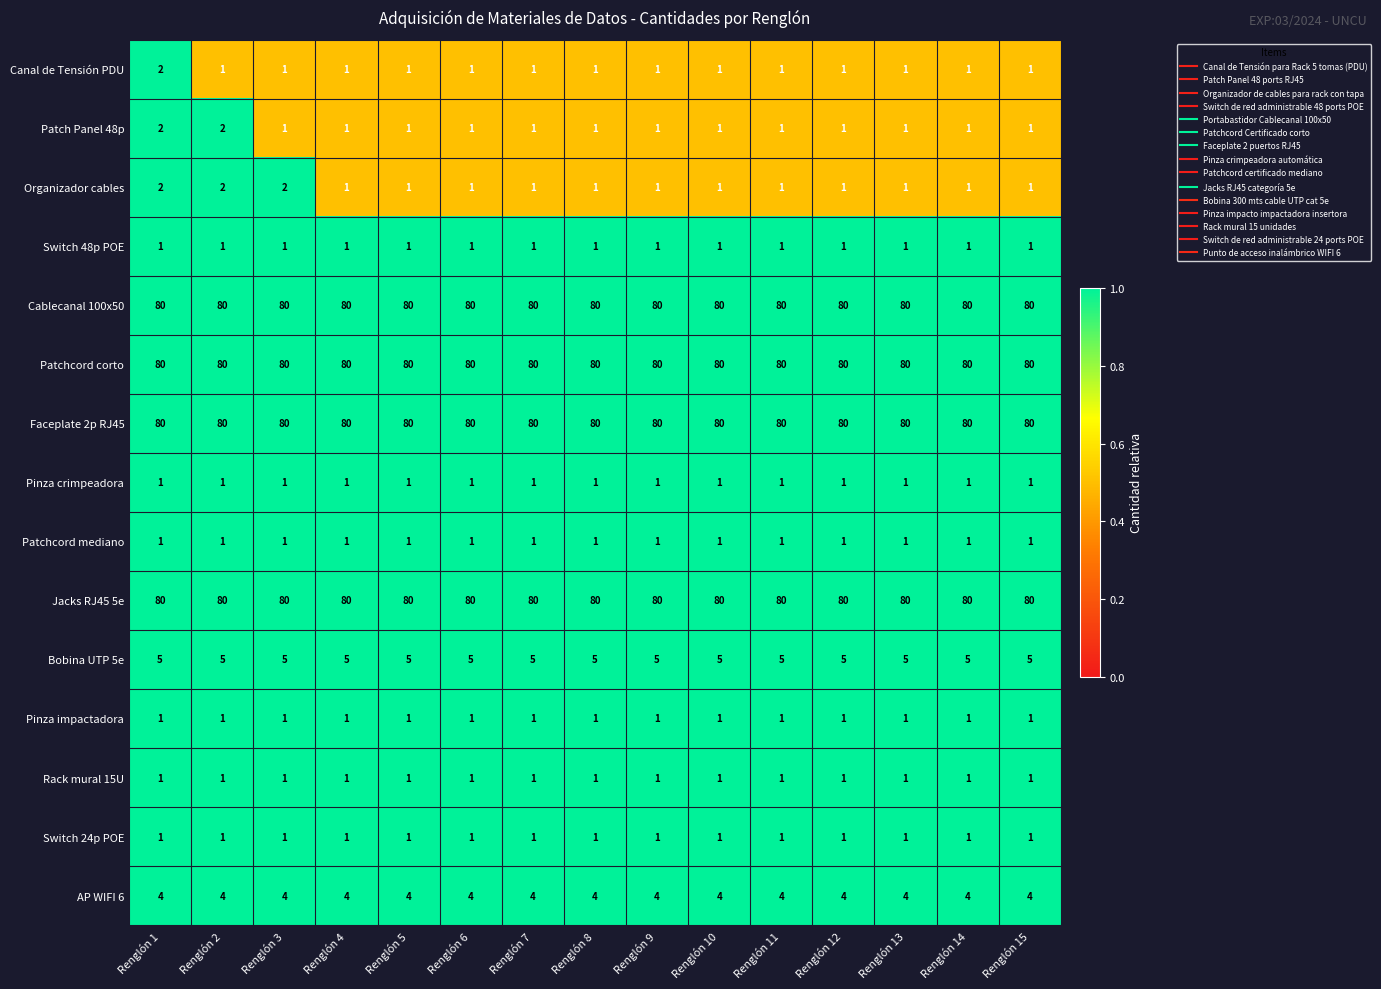

Is it true that Patchcord mediano equals 1 at Renglón 2?

True